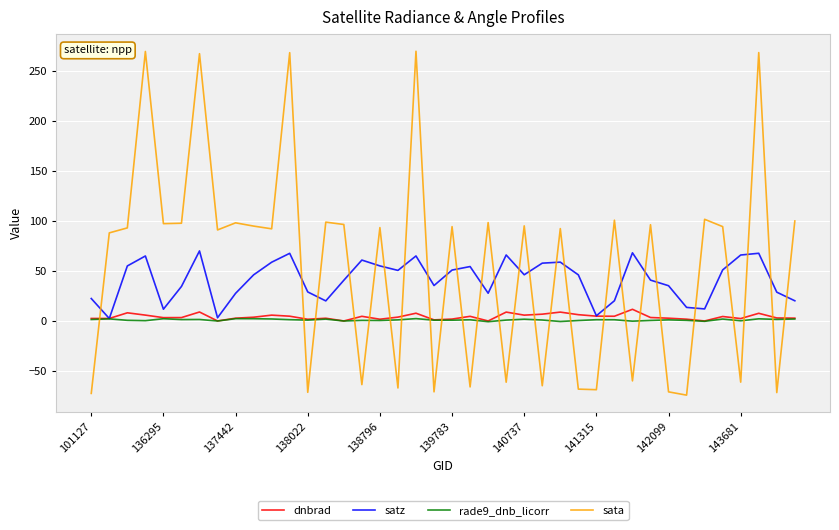

What is the lowest value of the sata series?

-74.0